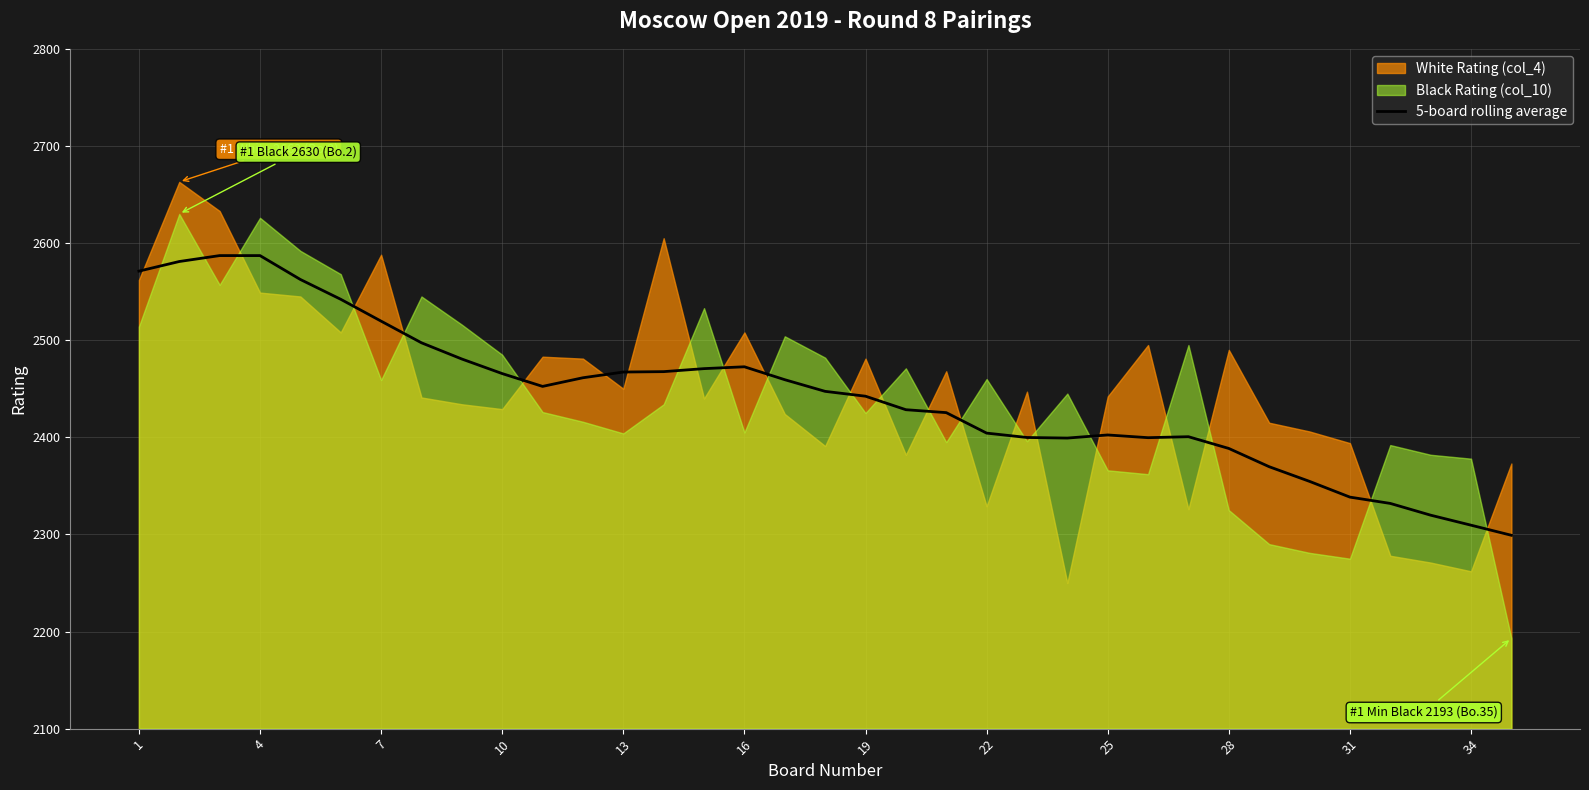

What is the highest value of the 5-board rolling average series?

2587.1